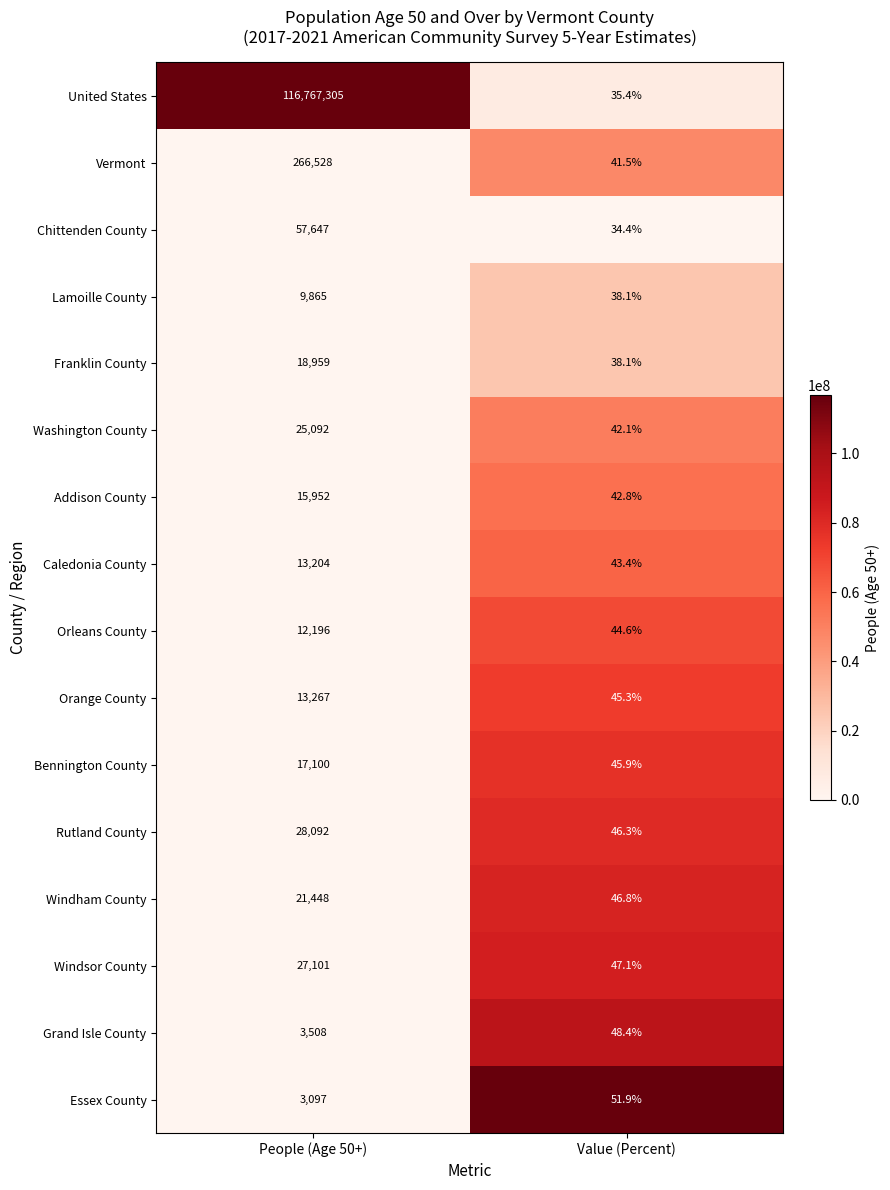

Where is Caledonia County nearest to the value 6623?

Value (Percent)